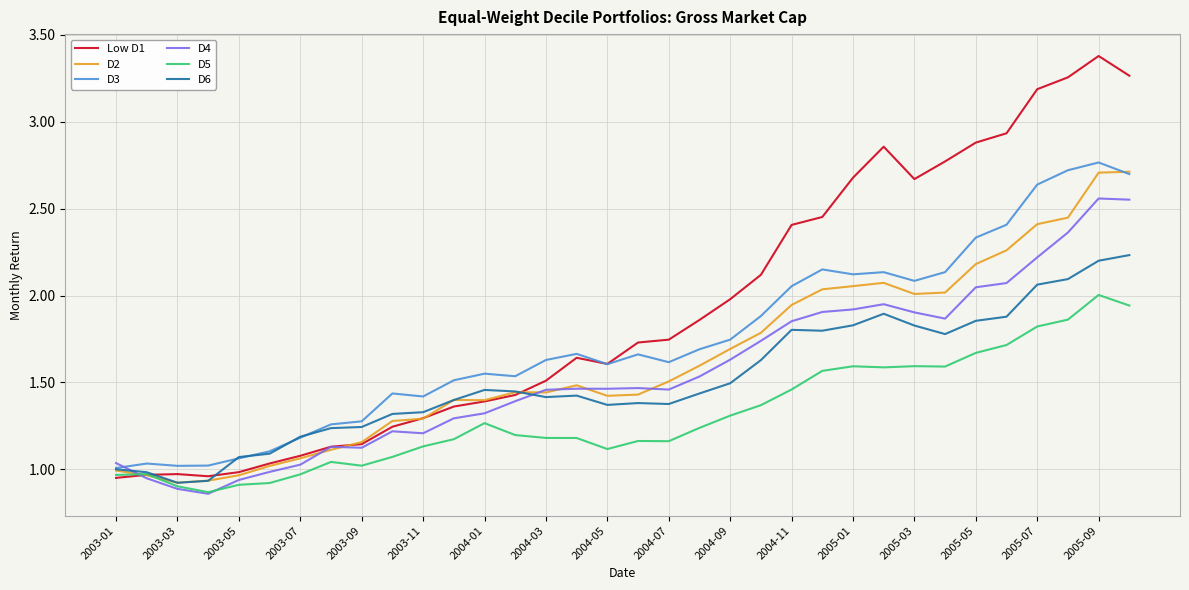

What is the maximum value shown in the chart?

3.4